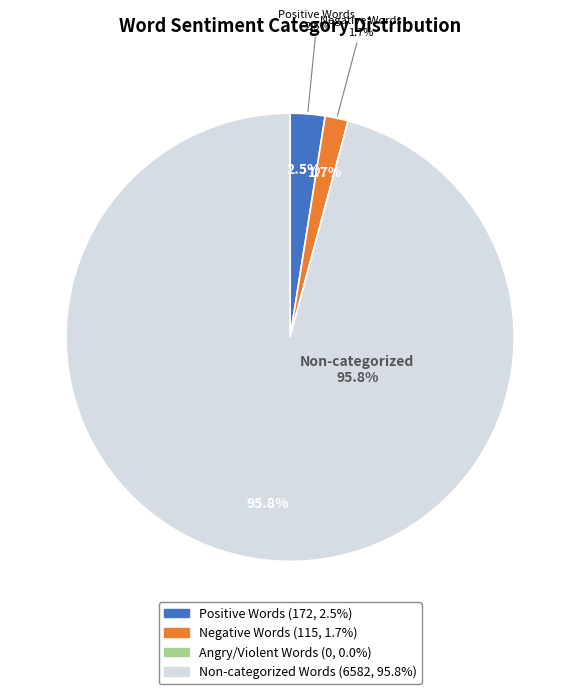

What percentage is NOT represented by Words in Sentiment List#2: Negative?

98.3%